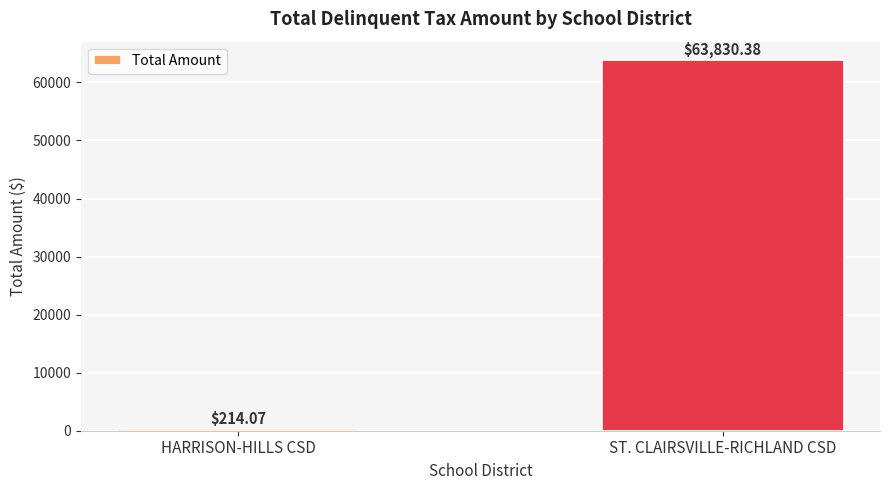

What is the average value?

32022.2